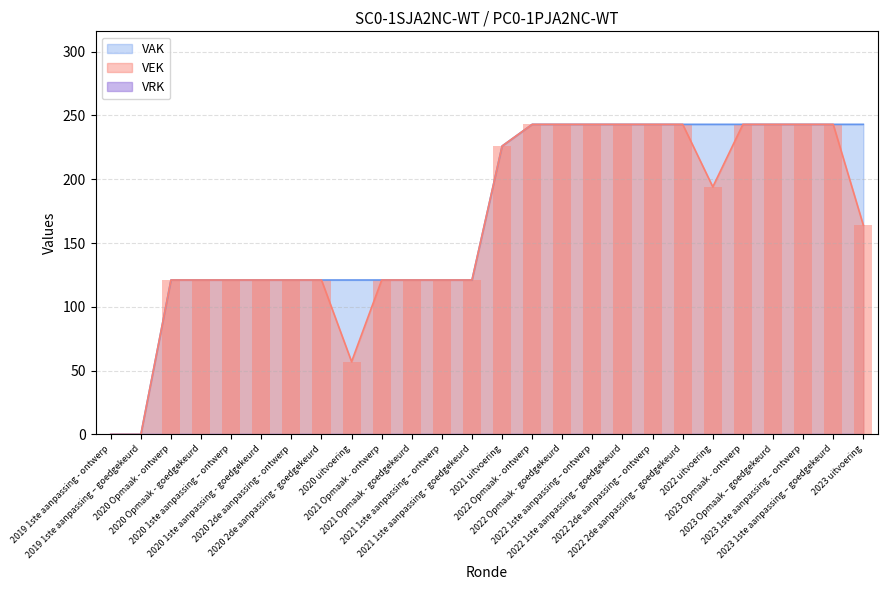

Which series has the widest spread of values?

VAK